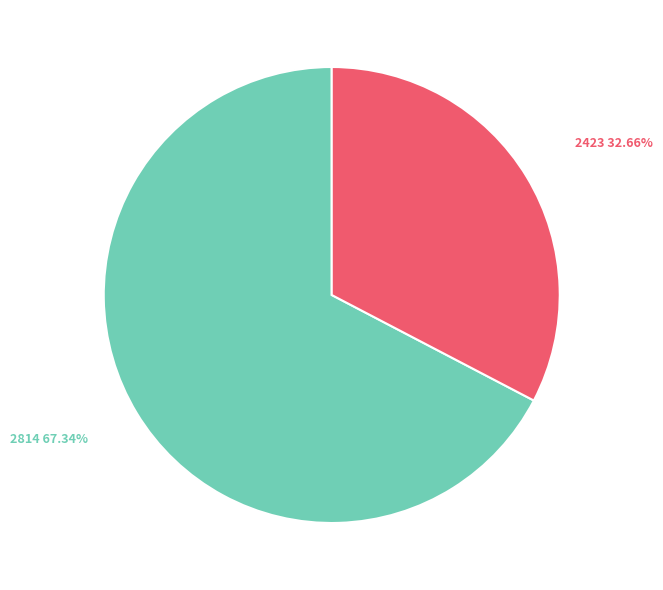

True or false: 2814 accounts for 67% of the total.

True